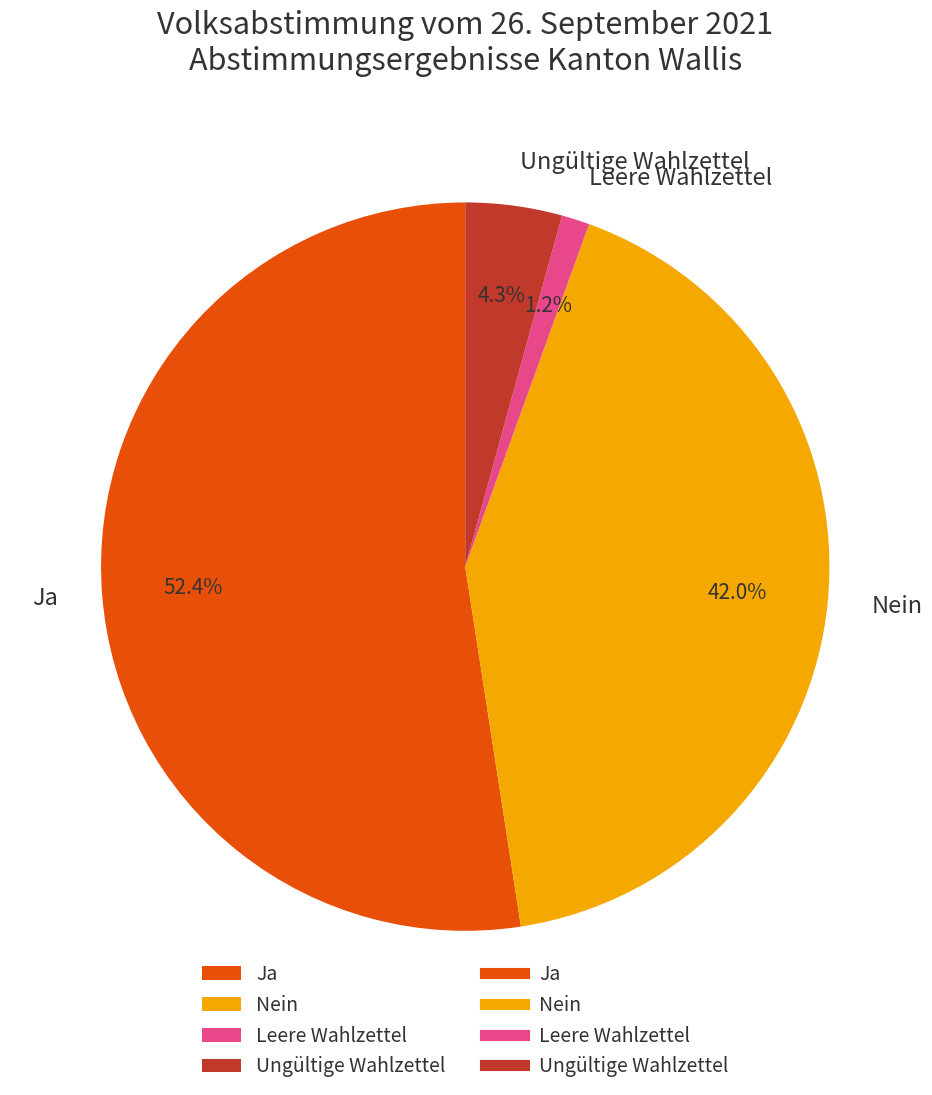

Which category has the biggest portion of the pie?

Ja